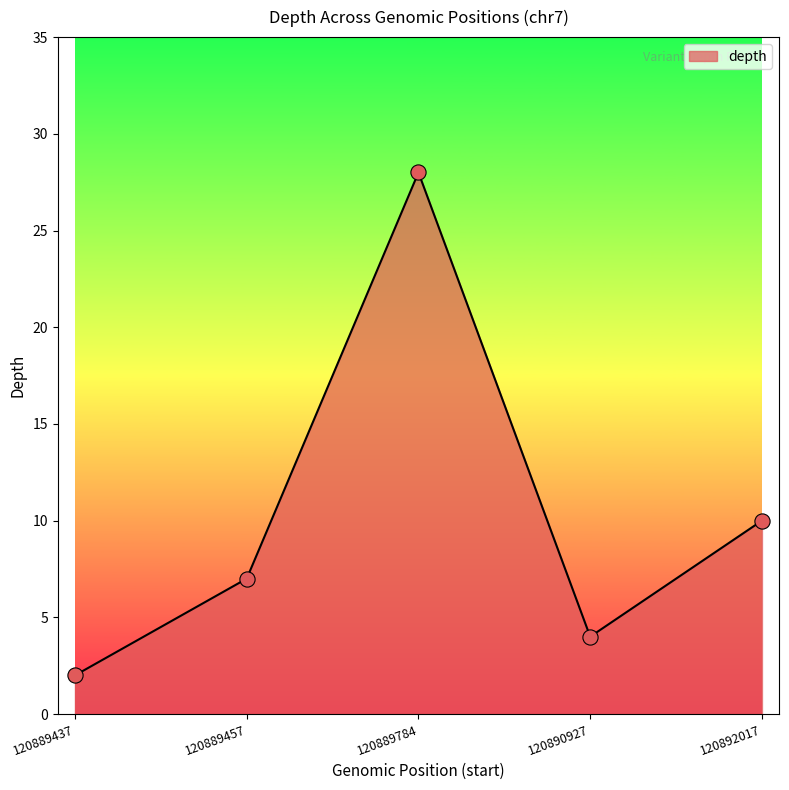

Which has a higher value, 120889457 or 120890927?

120889457